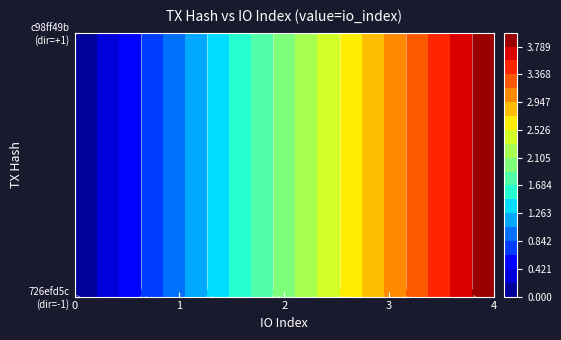

Rank the series at 2 from lowest to highest value.

726efd5c, c98ff49b